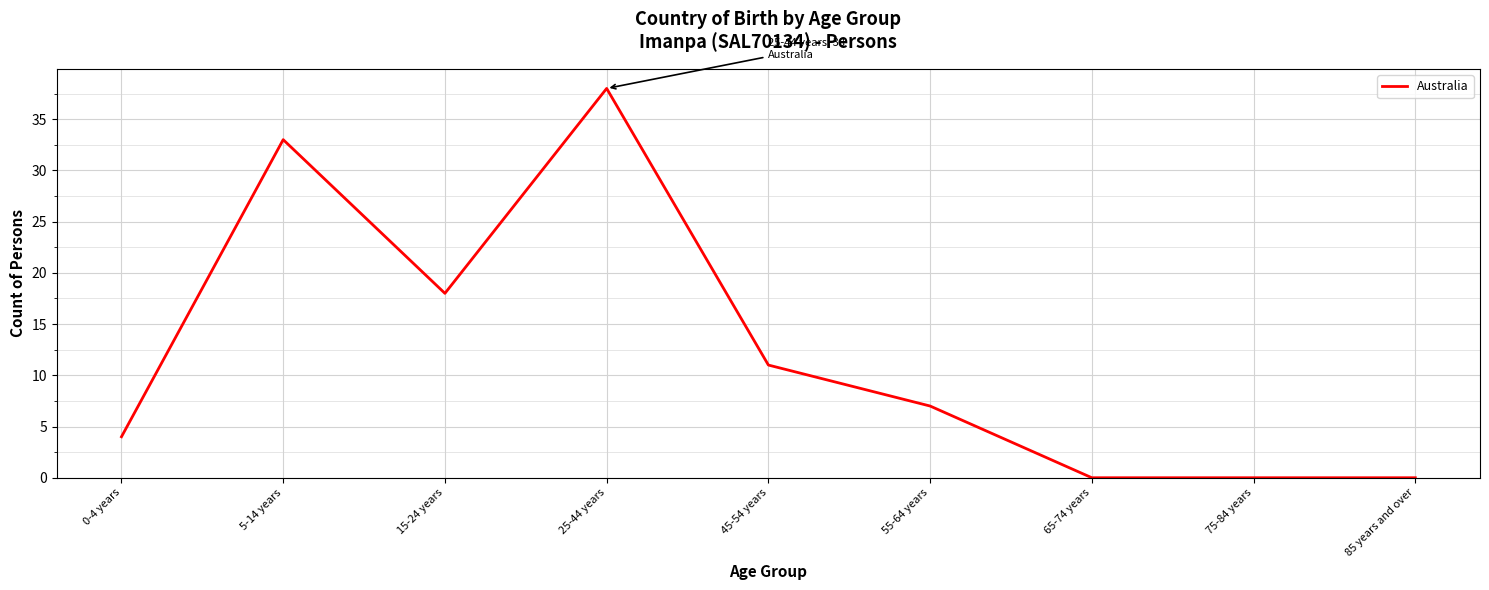

The value at 65-74 years is 0. True or false?

True